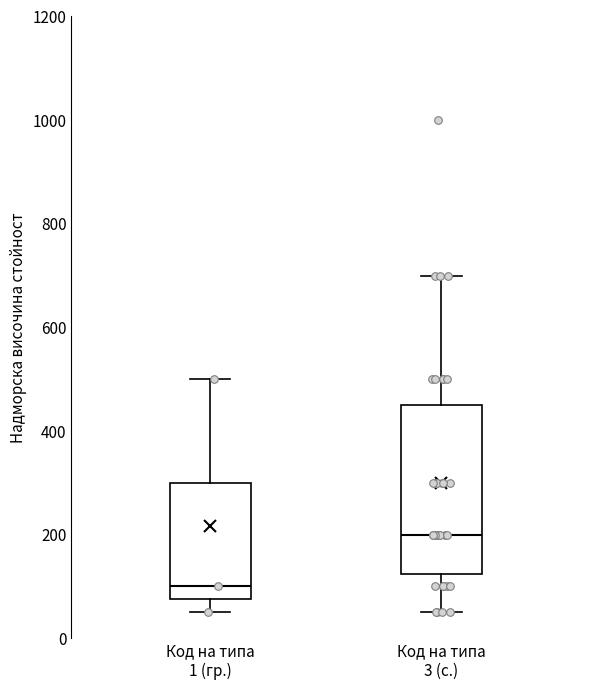

Reading left to right, read every box against the y-axis: the position of its median line, the range the box covers, and the ends of its whiskers. The values are not printed on the chart, so give them approximately, as read against the axis.

Код на типа 1 (гр.): median 100, box 80 to 300, whiskers 60 to 500
Код на типа 3 (с.): median 200, box 120 to 460, whiskers 60 to 700